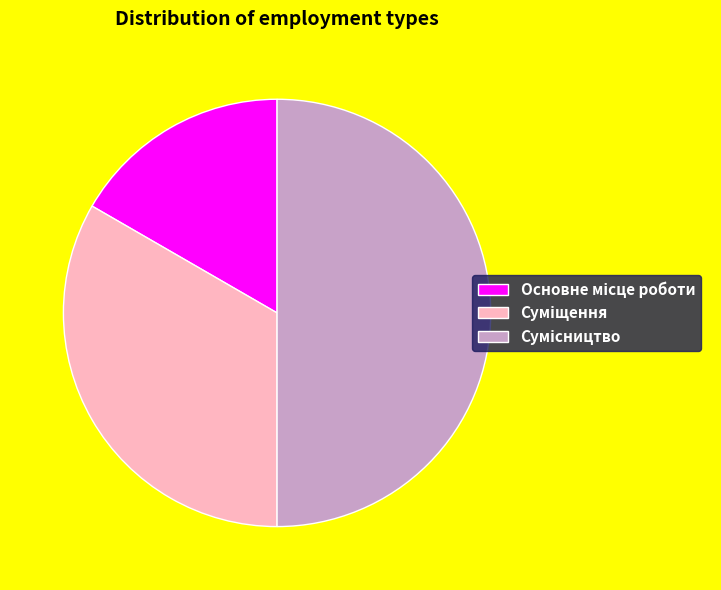

Does Суміщення represent more than half of the total?

No